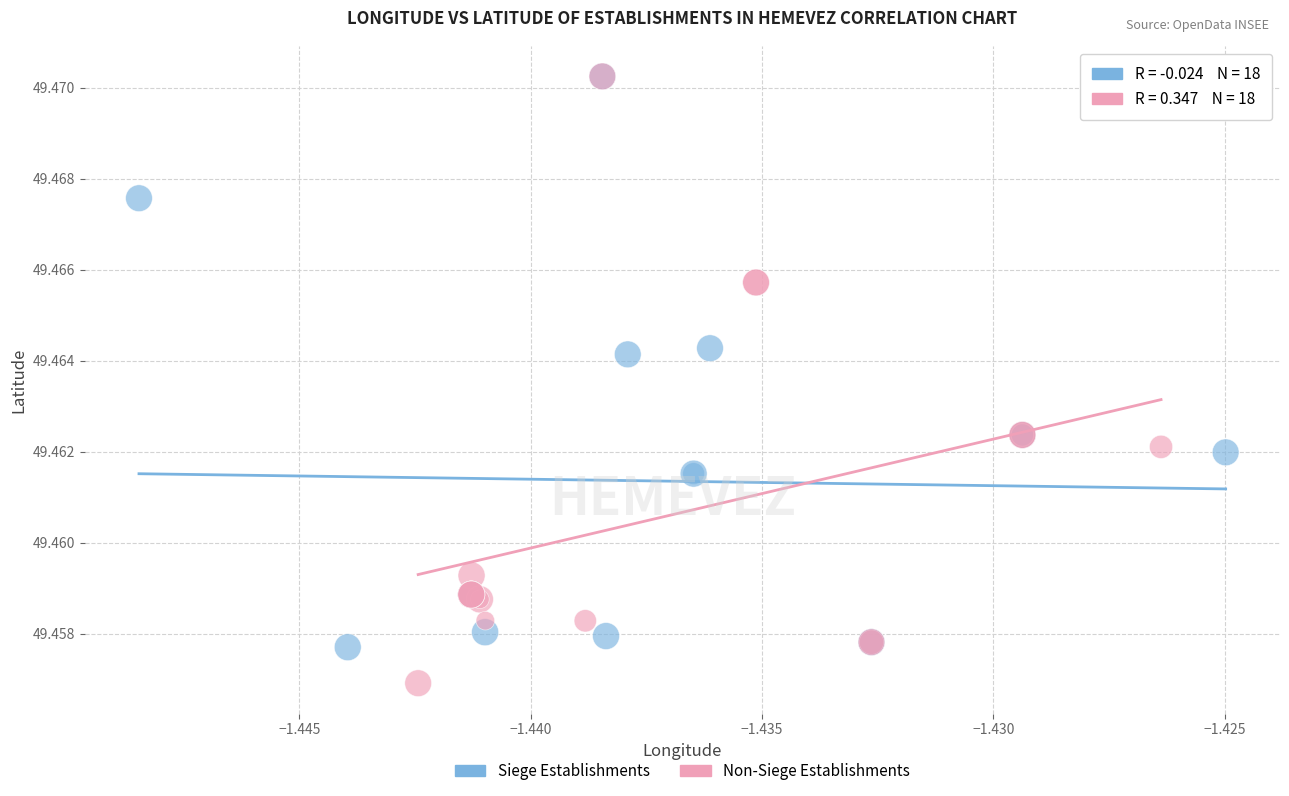

Which series reaches the minimum Y coordinate?

Non-Siege Establishments